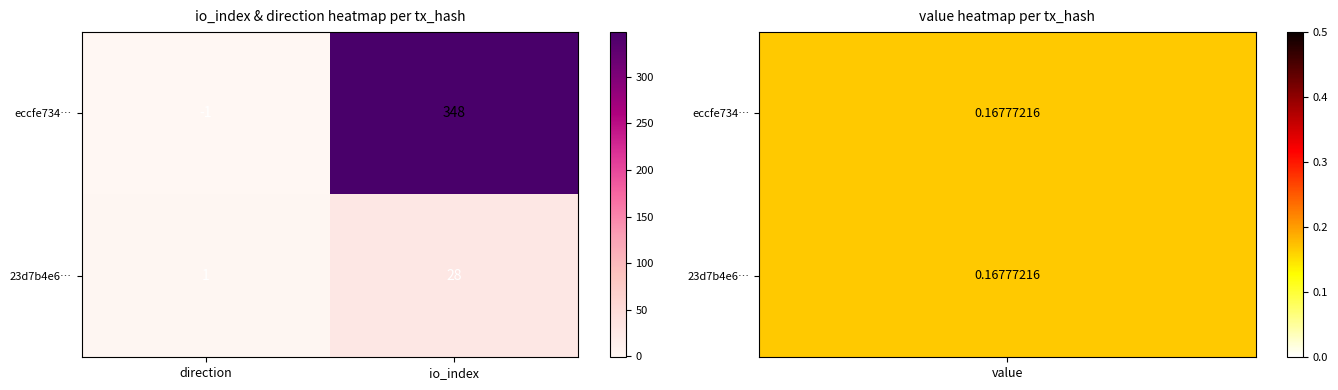

List the series in order of their overall mean, highest first.

eccfe734…, 23d7b4e6…